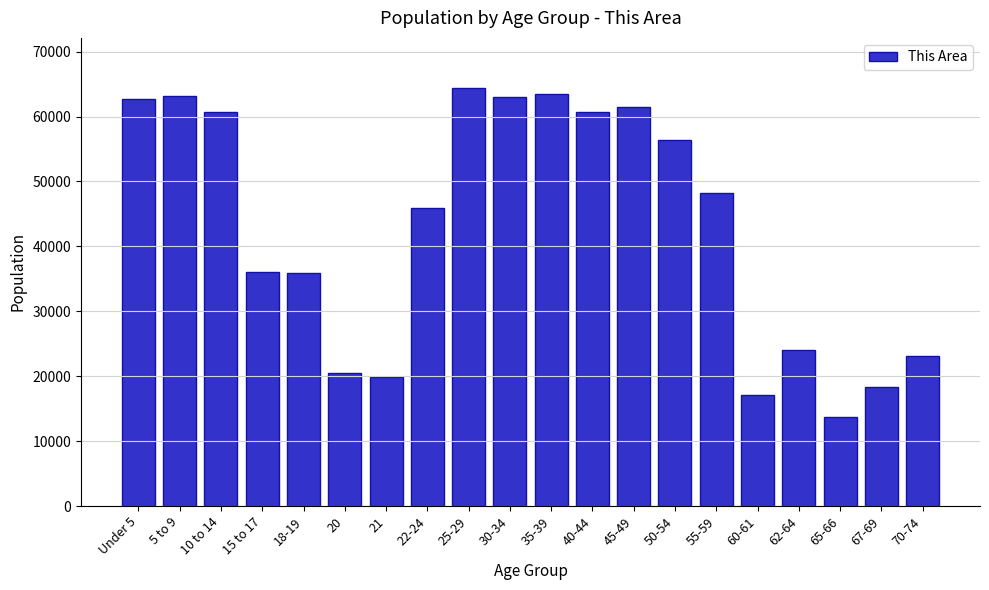

What is the difference between the maximum and minimum values?

50751